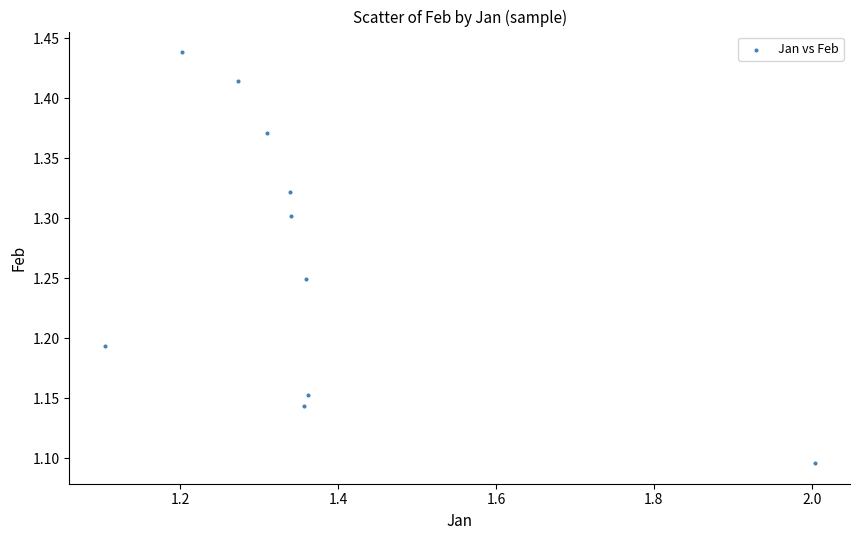

What is the range of Y values (max minus min)?

0.3